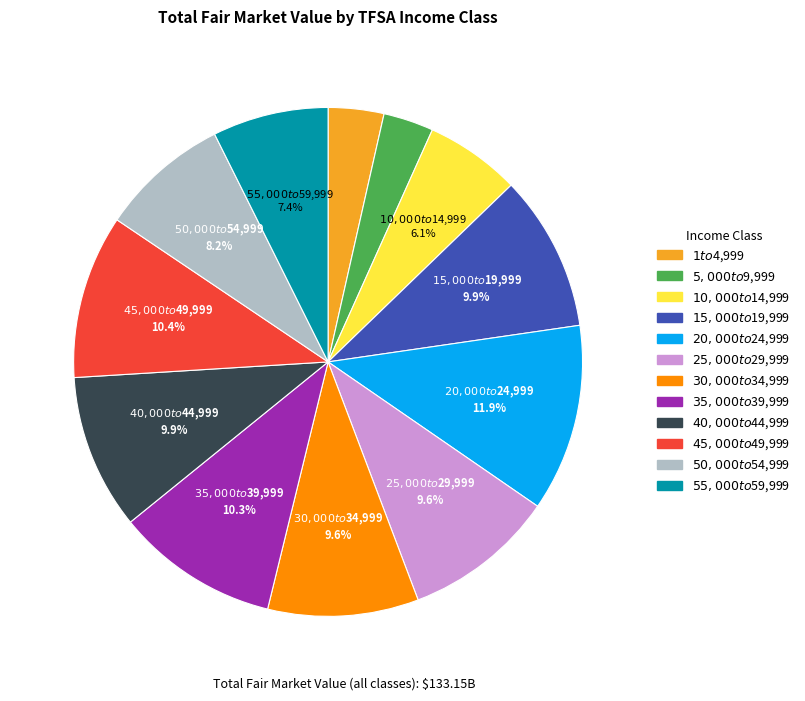

How much of the chart is everything except $20,000 to $24,999?

88.1%